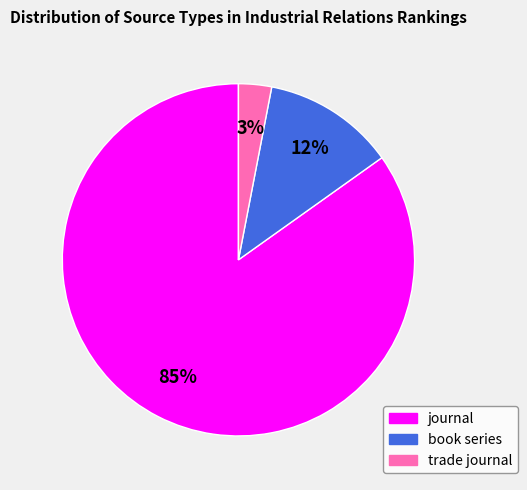

How many slices are in this pie chart?

3